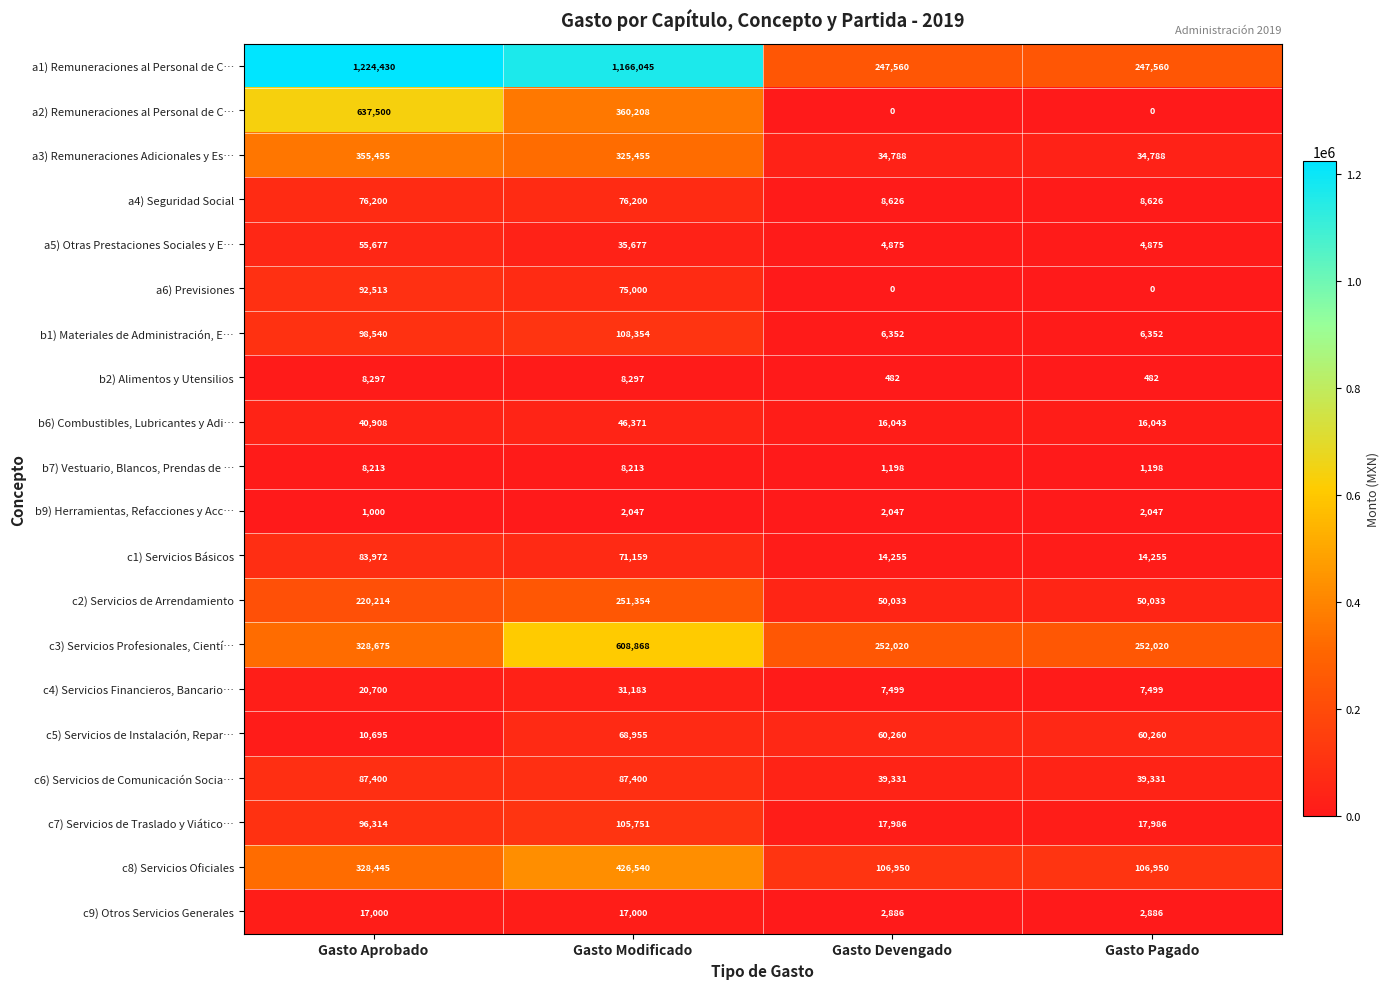

Is it true that c4) Servicios Financieros, Bancario… equals 5180 at Gasto Devengado?

False